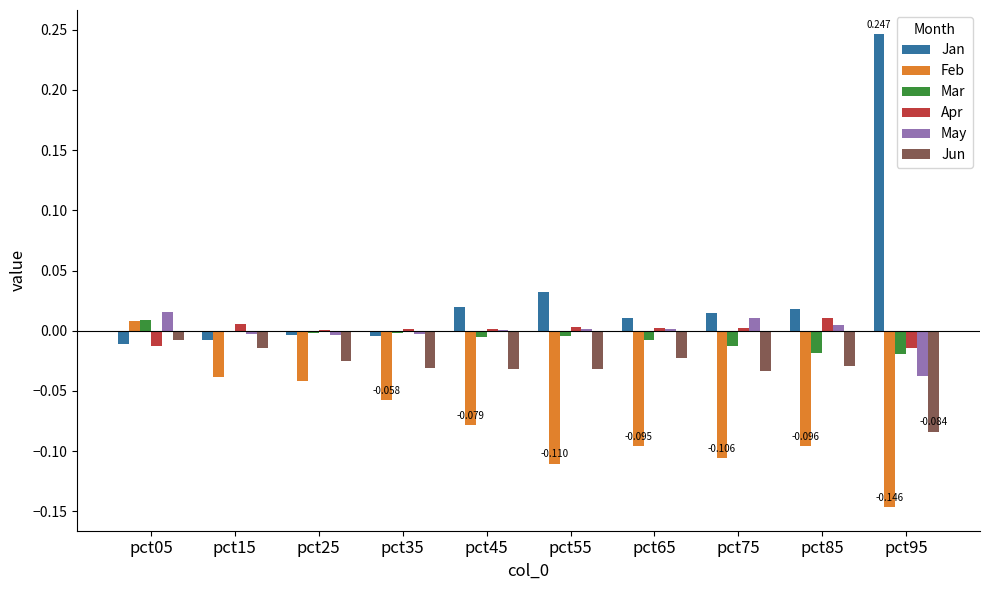

Is it true that Apr equals -0.0 at pct95?

True